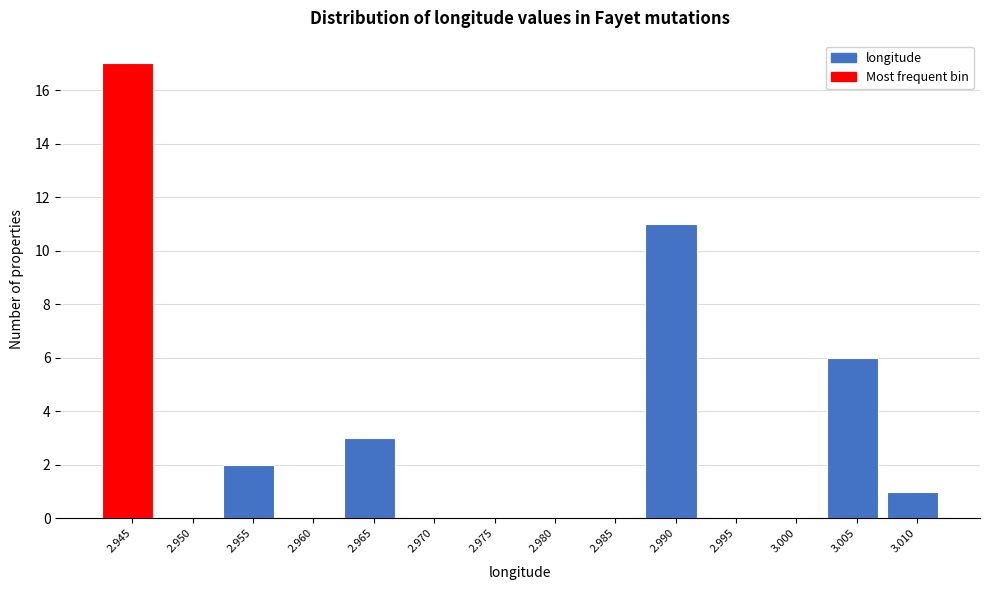

Reading left to right, extract all data points from this chart.

2.945=17	2.950=0	2.955=2	2.960=0	2.965=3	2.970=0	2.975=0	2.980=0	2.985=0	2.990=11	2.995=0	3.000=0	3.005=6	3.010=1